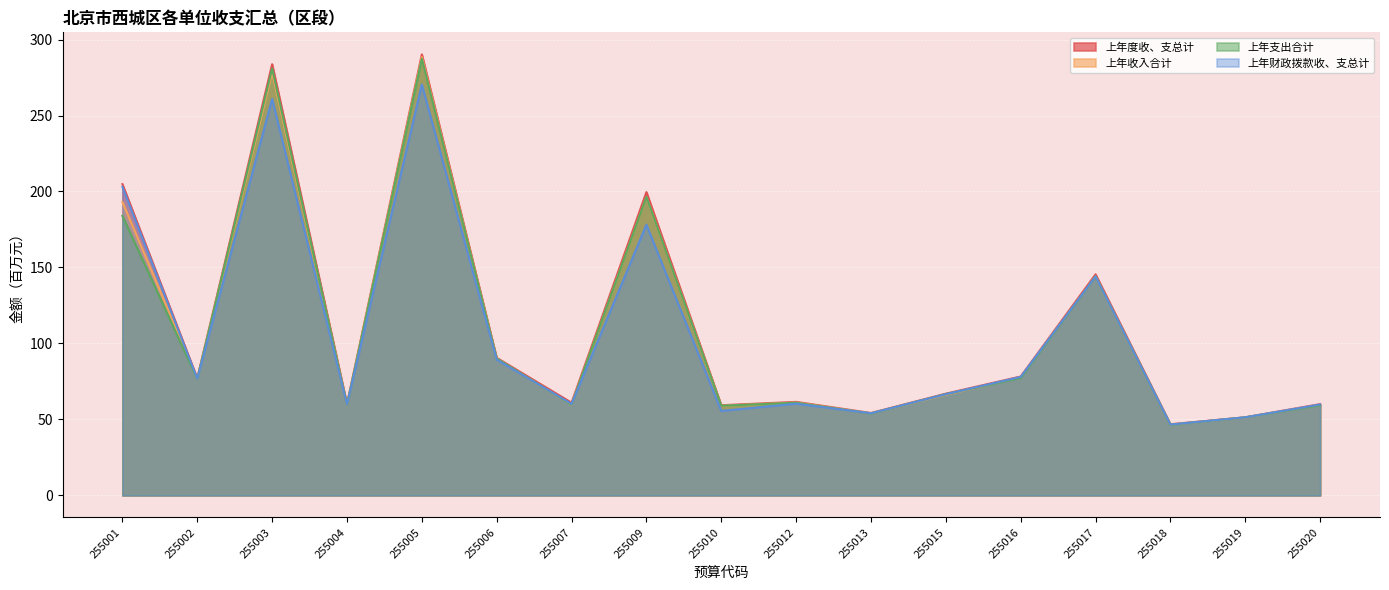

What is the total value across all series at 255009?

770.6